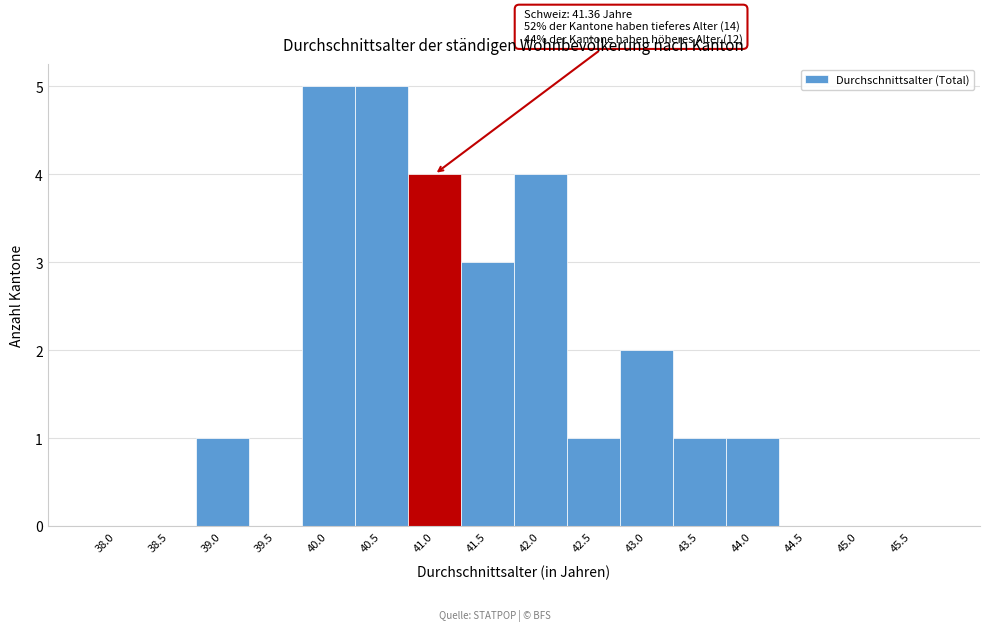

Reading left to right, transcribe all the data shown in this chart.

38.0=0	38.5=0	39.0=1	39.5=0	40.0=5	40.5=5	41.0=4	41.5=3	42.0=4	42.5=1	43.0=2	43.5=1	44.0=1	44.5=0	45.0=0	45.5=0